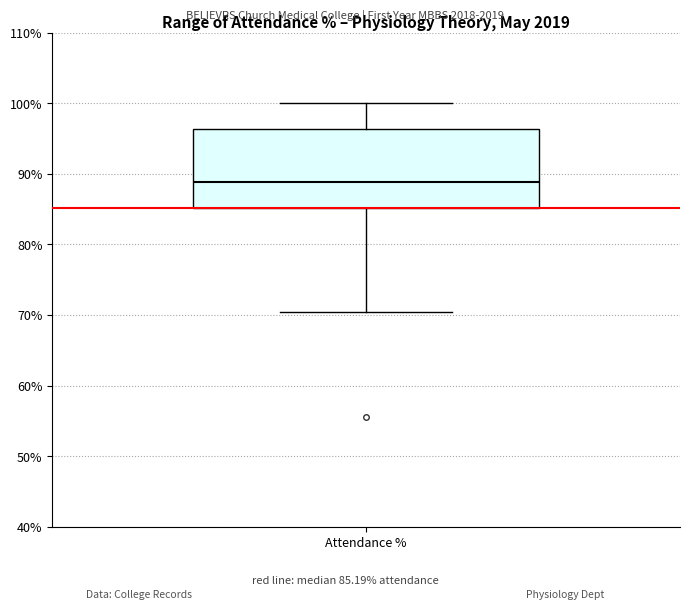

Read this box plot against the y-axis: the position of the median line, the range covered by the box, and the ends of both whiskers. The values are not printed on the chart, so give them approximately, as read against the axis.

median 89, box 85 to 96, whiskers 70 to 100